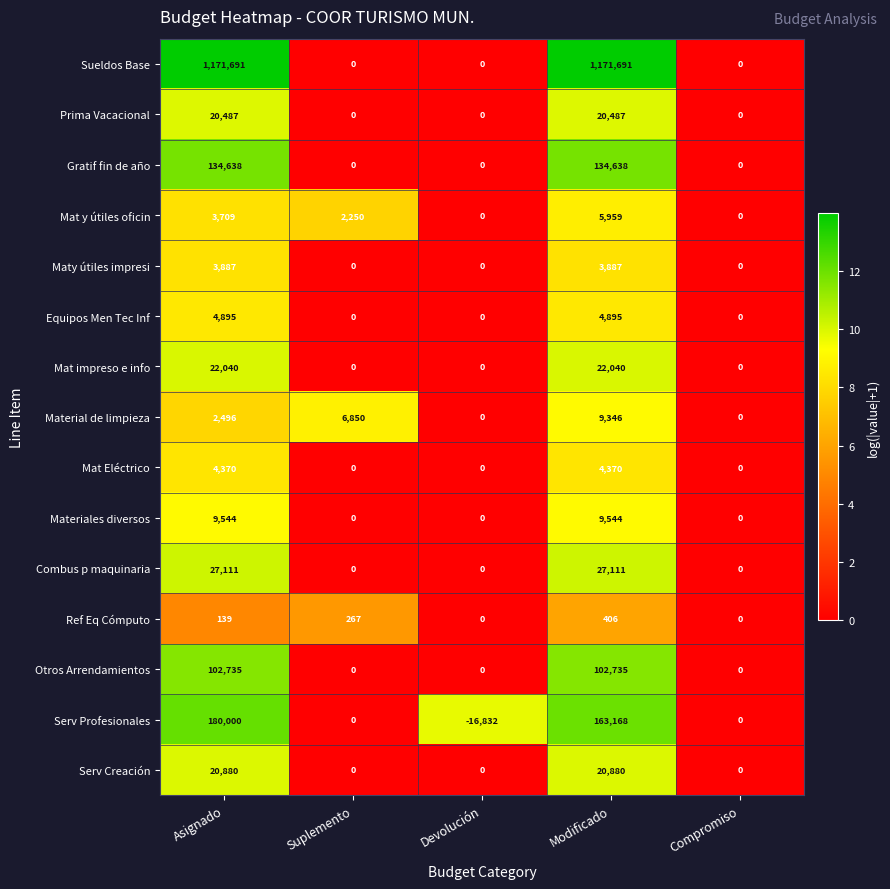

The value of Serv Creación at Devolución is -14006. True or false?

False